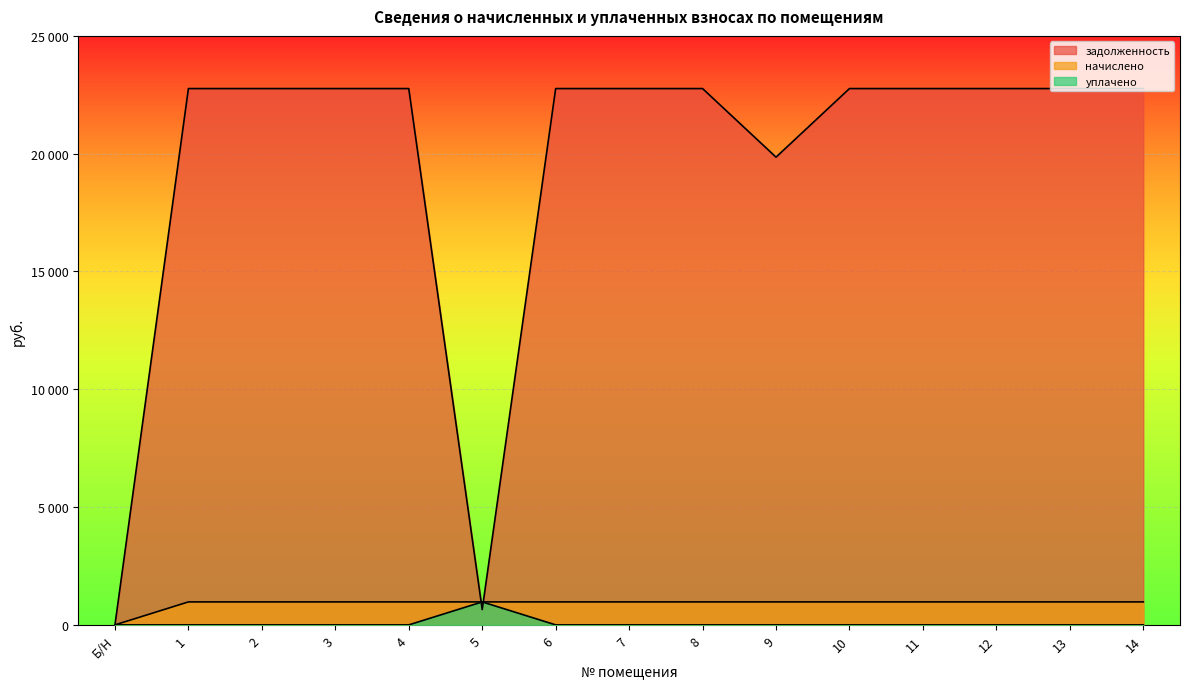

Between which two adjacent categories do задолженность and начислено first intersect?

4 and 5